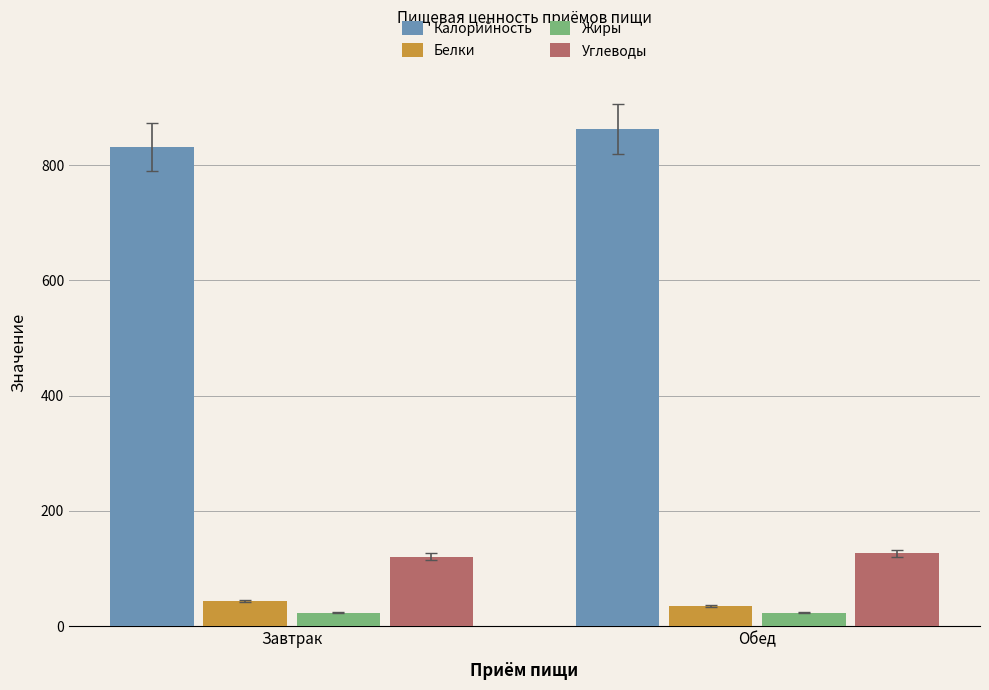

What is the maximum value shown in the chart?

862.5